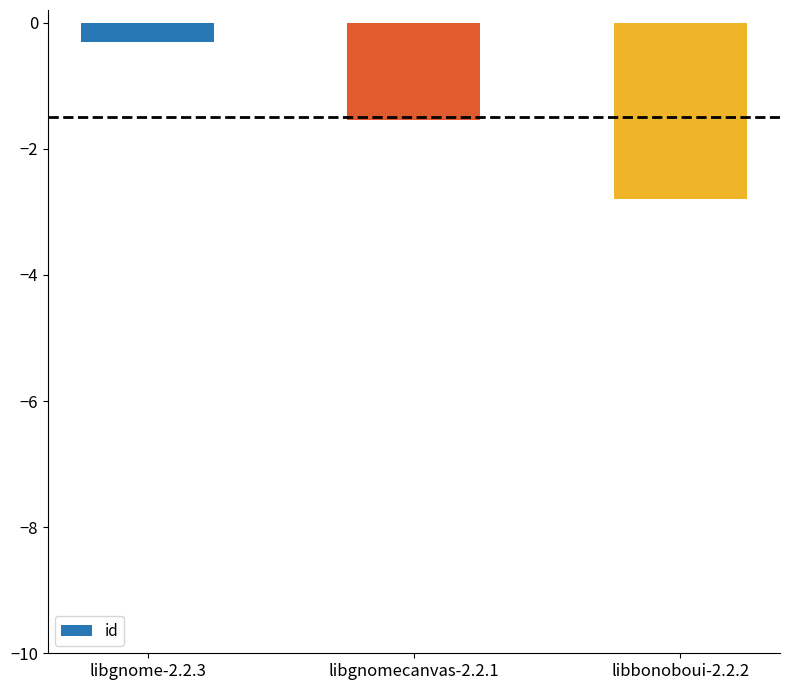

What is the label of the 2nd bar from the left?

libgnomecanvas-2.2.1